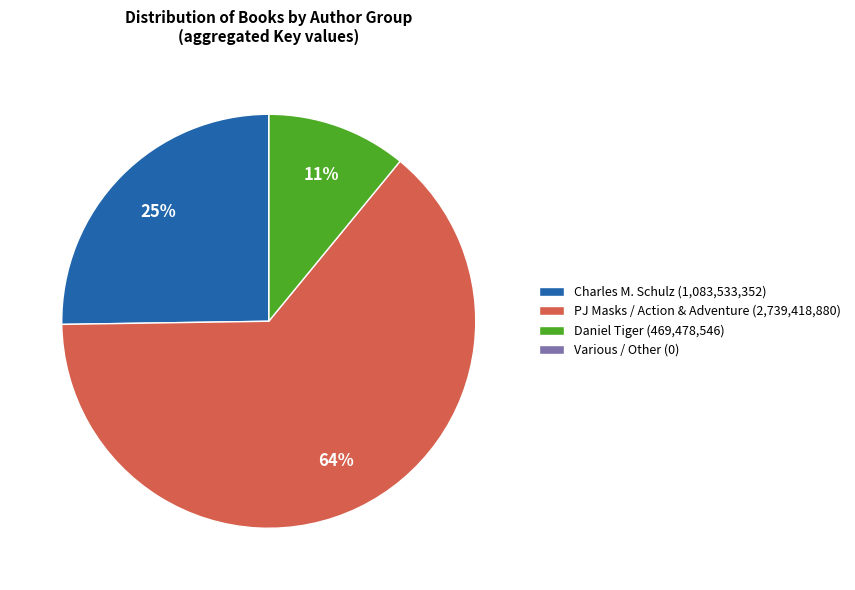

Which slice represents more than half of the pie?

PJ Masks / Action & Adventure (2,739,418,880)